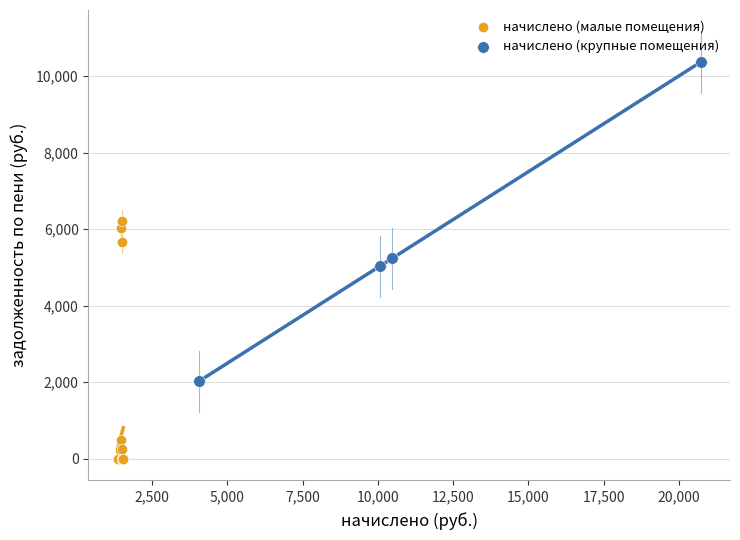

Which series reaches the minimum Y coordinate?

начислено (малые помещения)